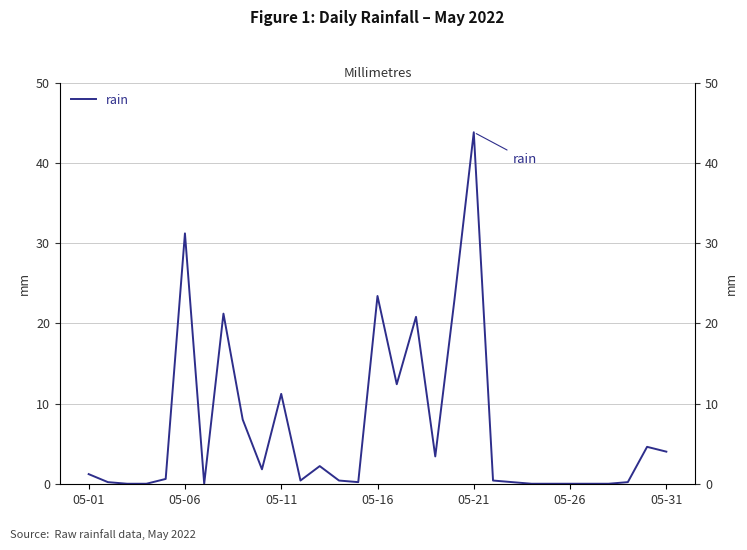

Approximately how many times larger is the value at 7 compared to 12?

9.6